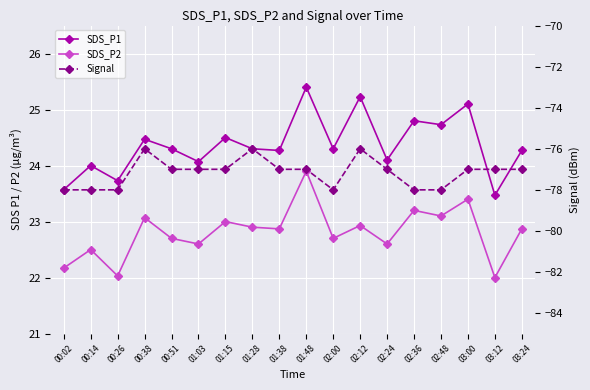

True or false: Signal and SDS_P1 cross at least once.

False